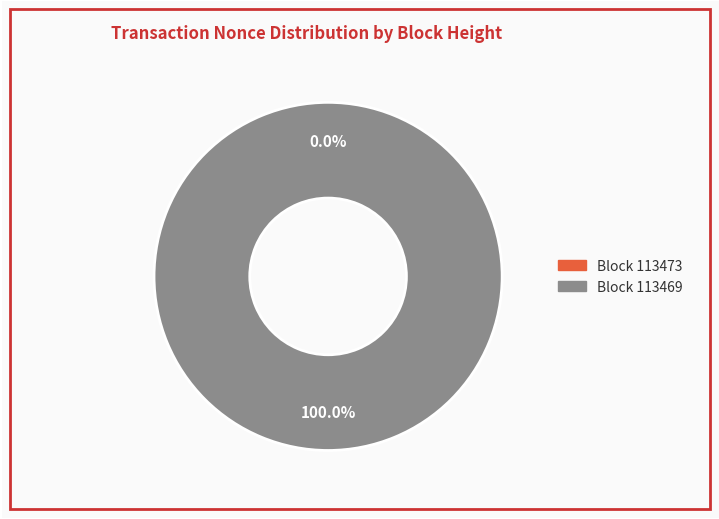

Which category accounts for the majority?

113469